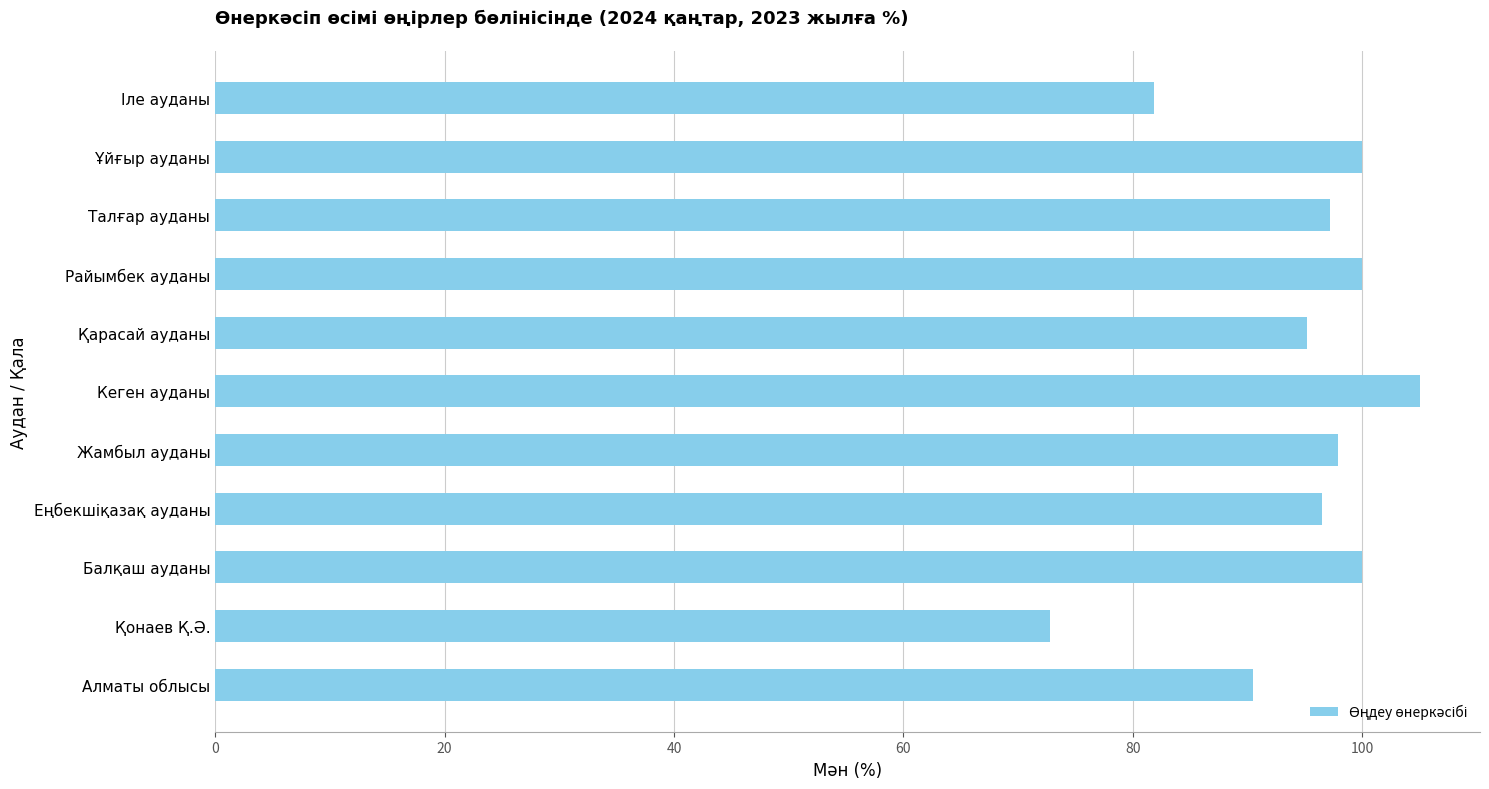

What is the average value?

94.3